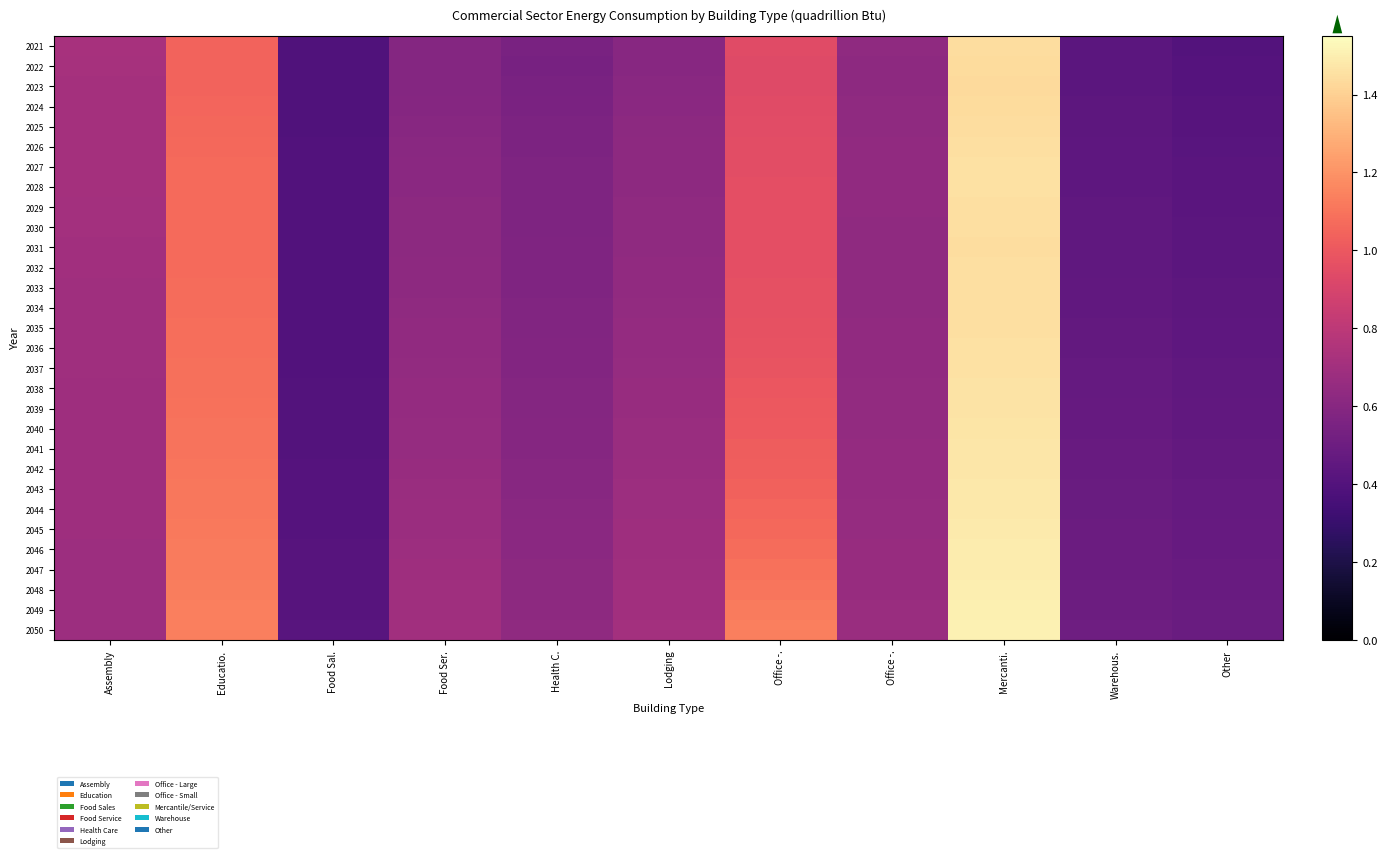

What is the smallest value displayed?

0.4